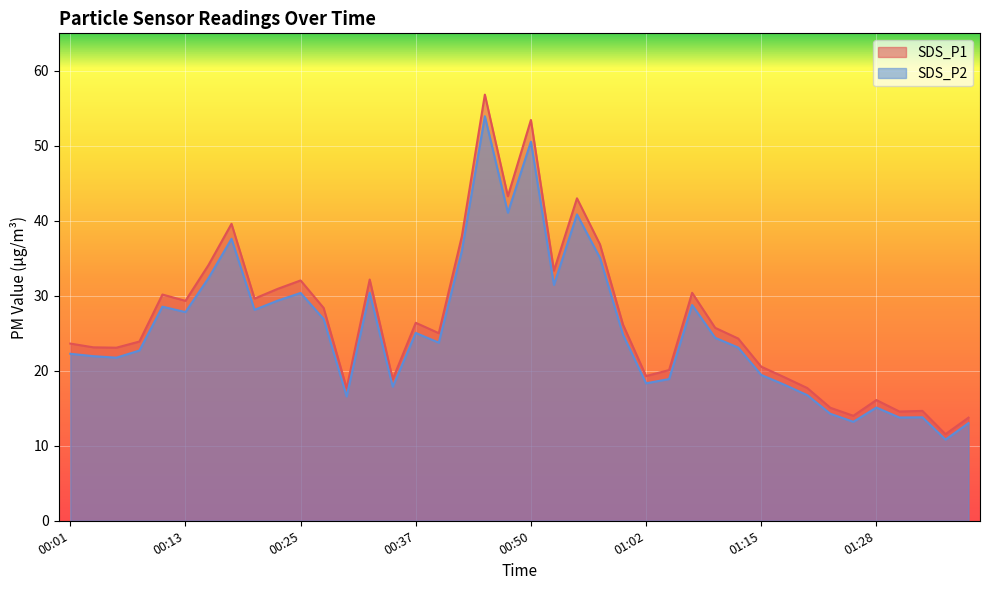

Which category has the lowest value in the SDS_P2 series?

01:35